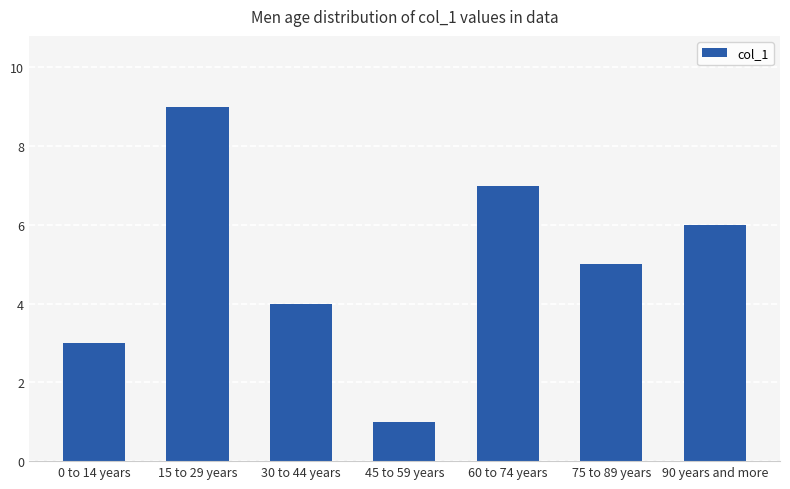

What is the difference between the values at 30 to 44 years and 15 to 29 years?

5